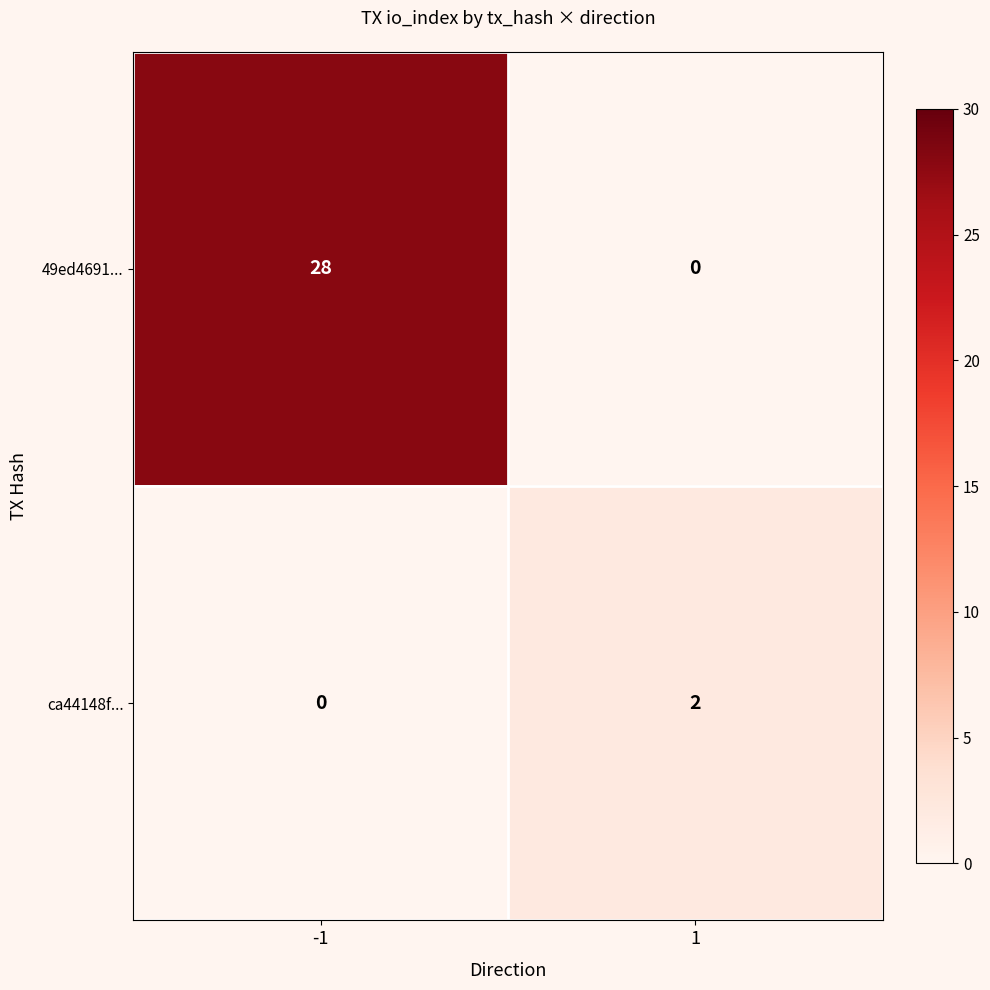

What is the greatest value displayed?

28